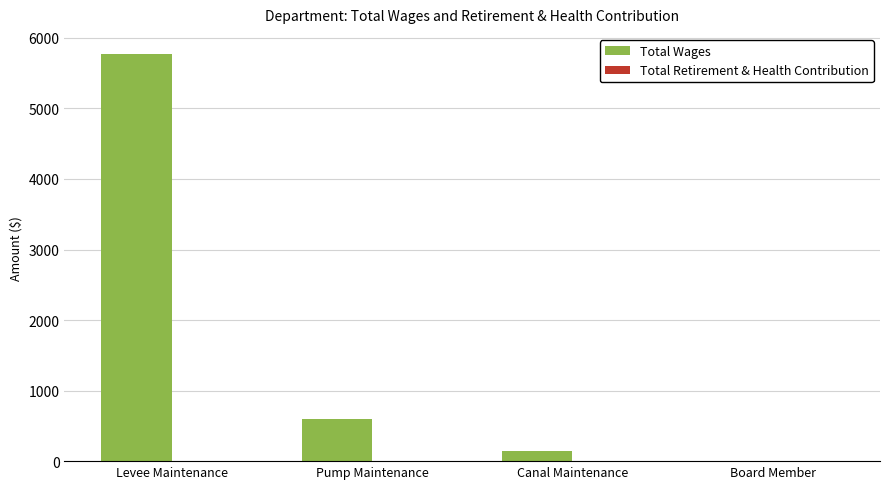

What is the change in value from Levee Maintenance to Canal Maintenance?

-5618